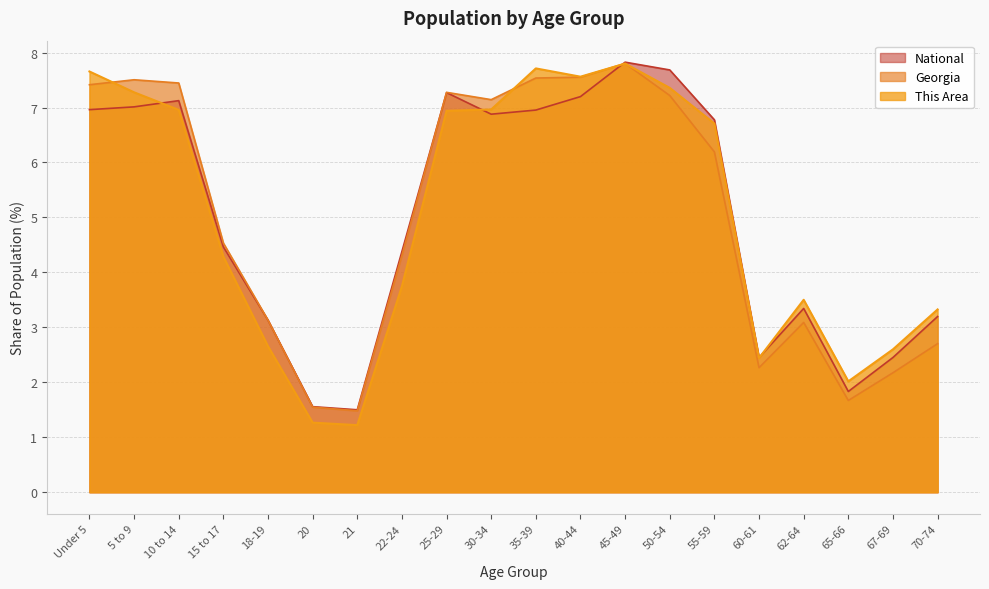

What is the maximum value shown in the chart?

7.8